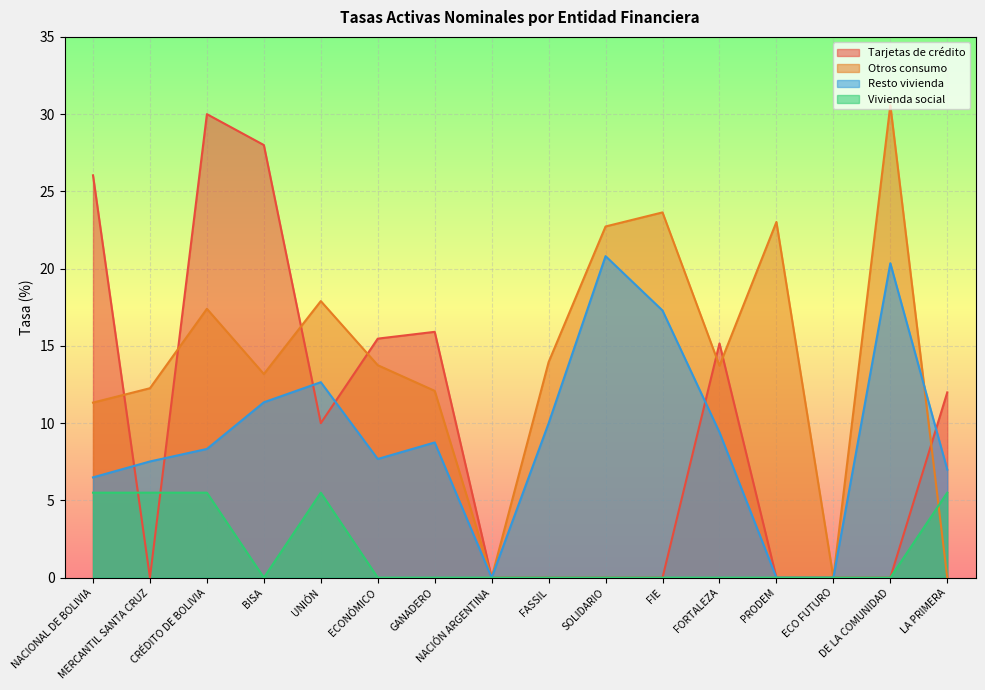

Does the chart display data point markers on the line(s)?

No